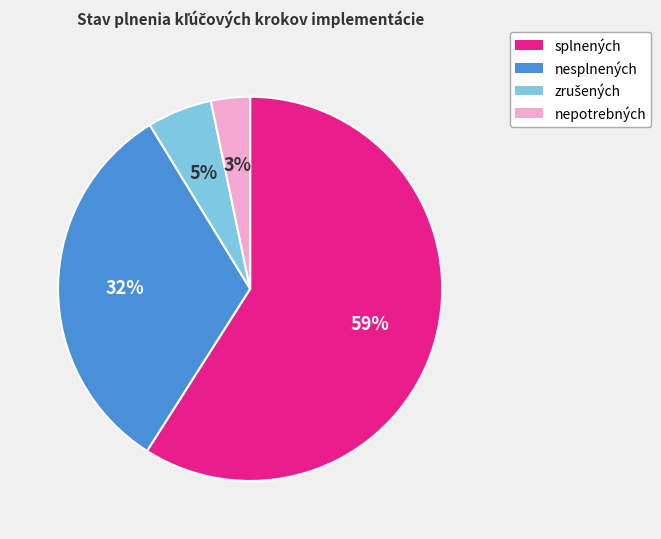

Combined, do nepotrebných and nesplnených account for over 50%?

No